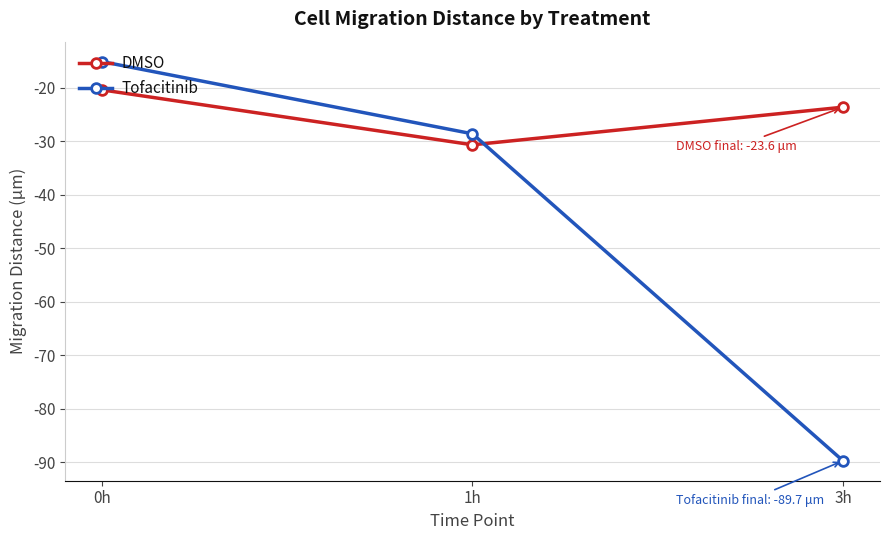

Rank the series by their average value, from highest to lowest.

DMSO, Tofacitinib